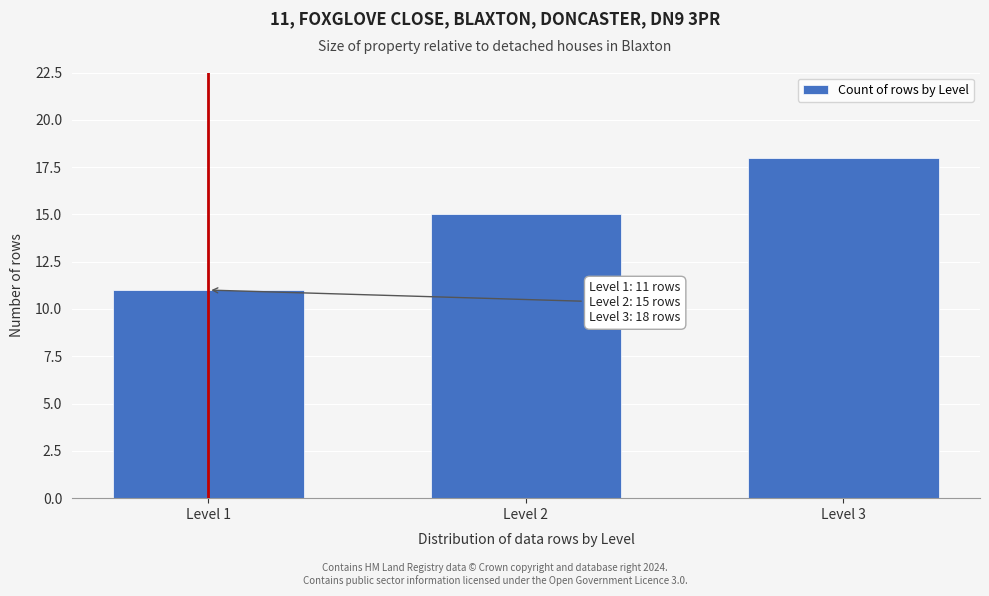

Reading left to right, what are all the values shown in this chart?

Level 1=11	Level 2=15	Level 3=18